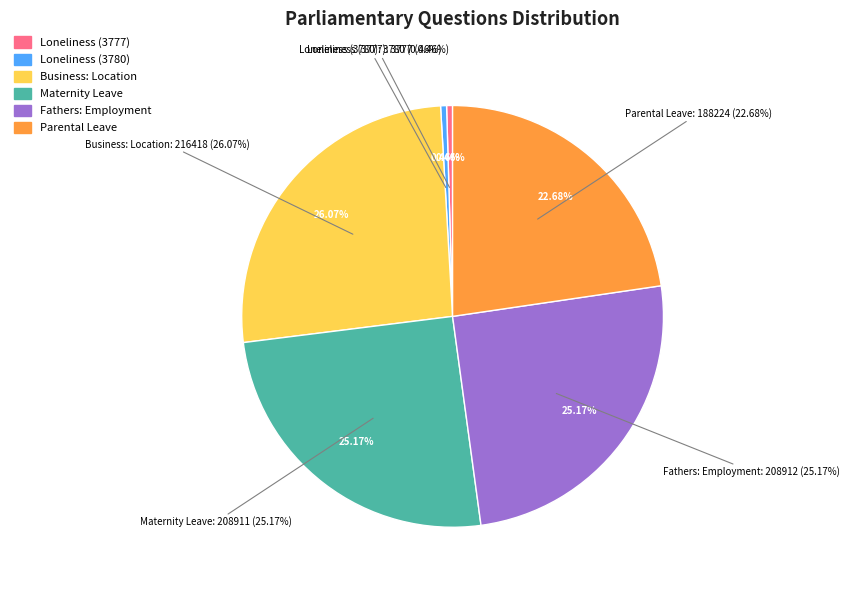

What percentage is NOT represented by Fathers: Employment?

74.8%